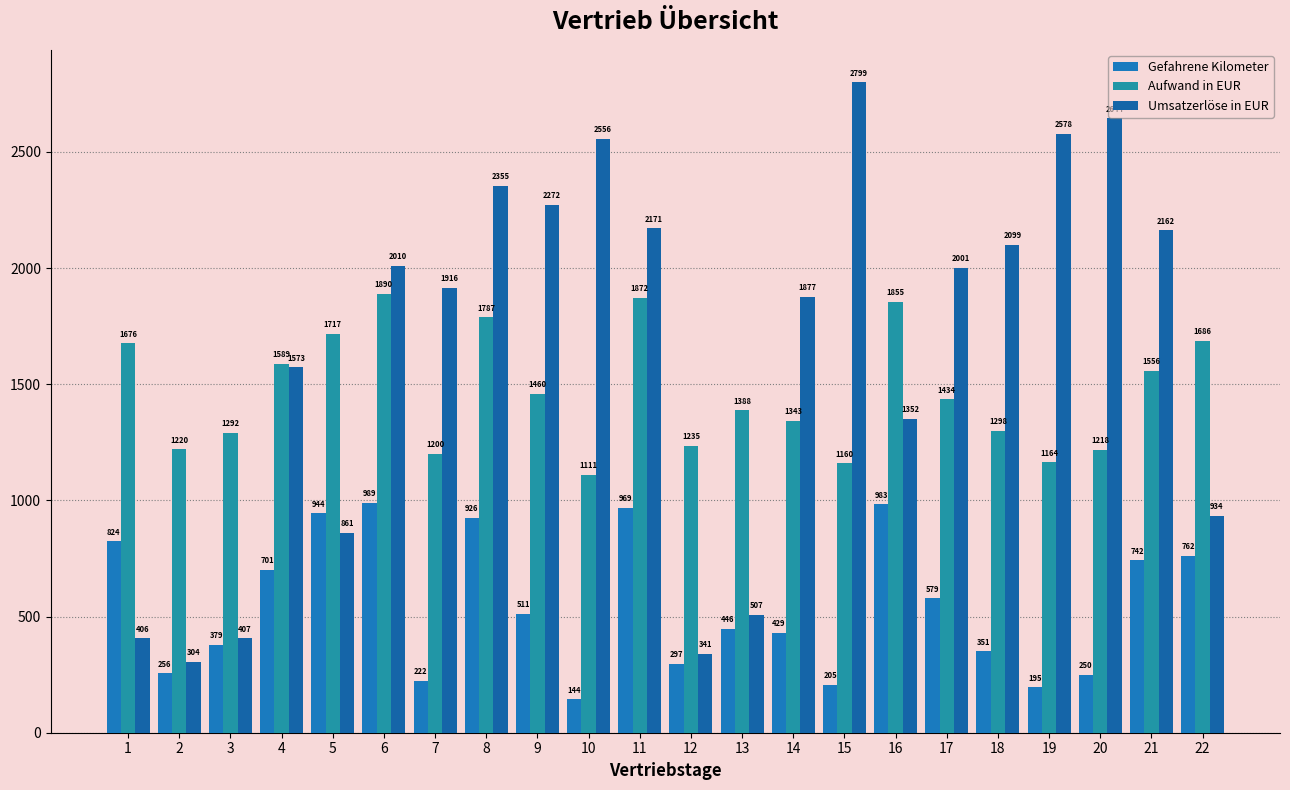

Which series has the largest total across all categories?

Umsatzerlöse in EUR